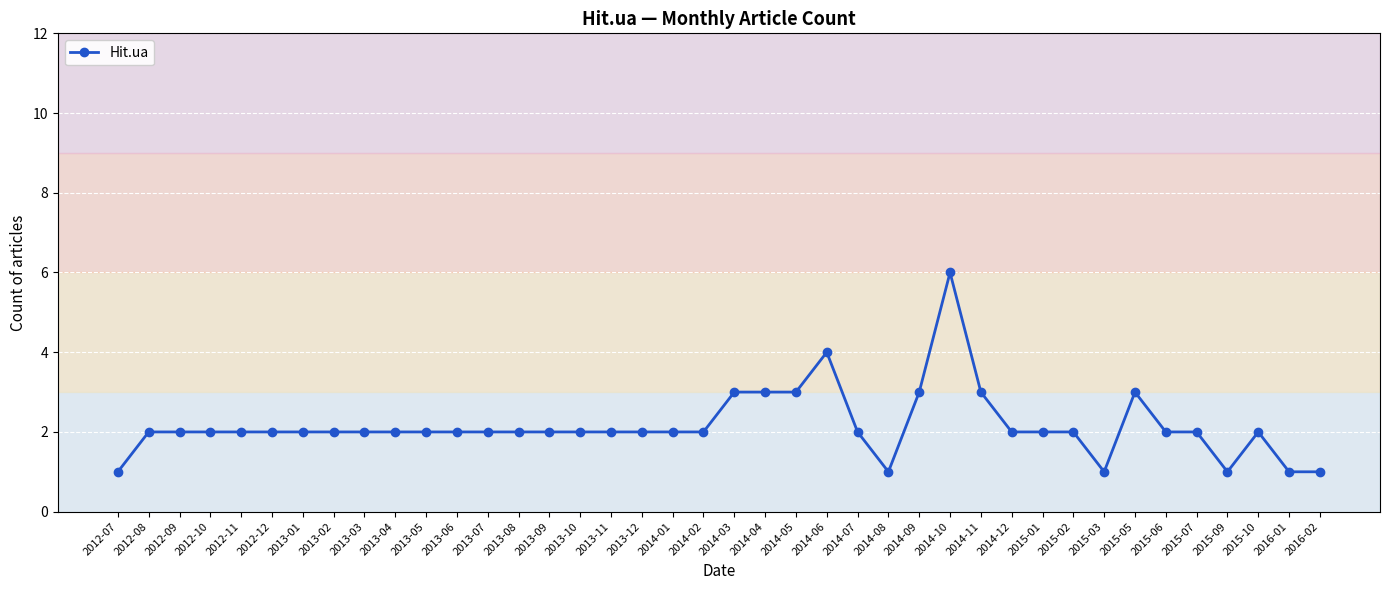

Does the chart have visible grid lines?

Yes